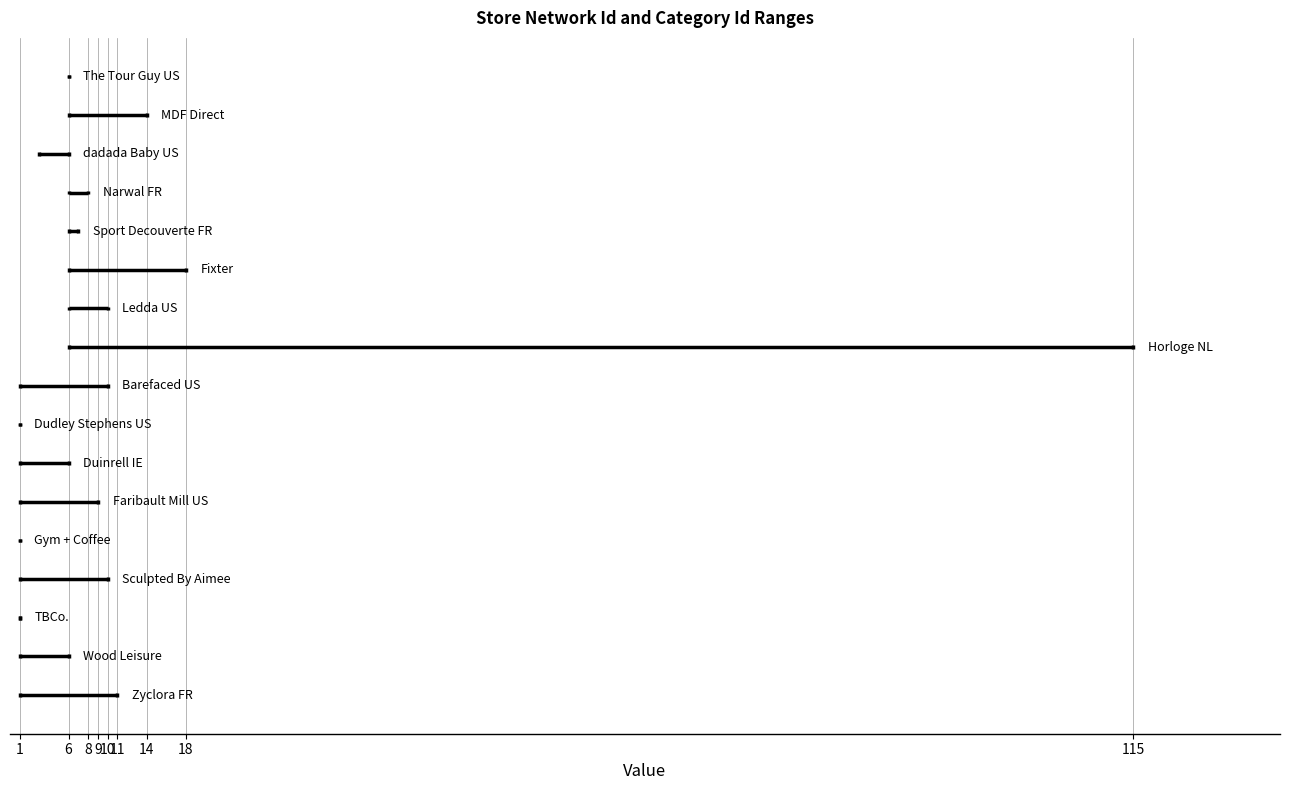

Which has a higher value, Dudley Stephens US or Horloge NL?

Horloge NL